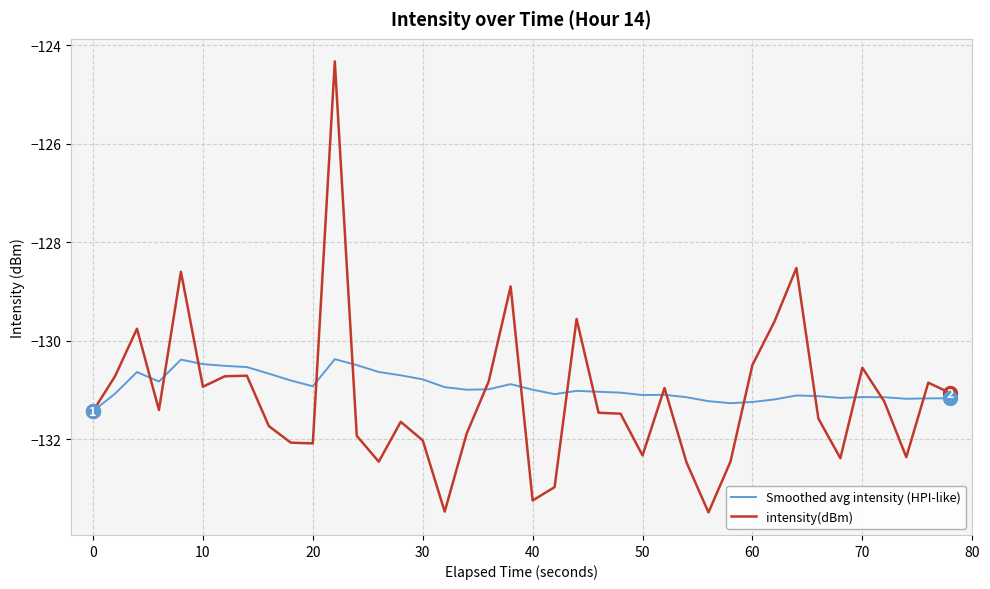

What is the minimum value shown in the chart?

-133.5